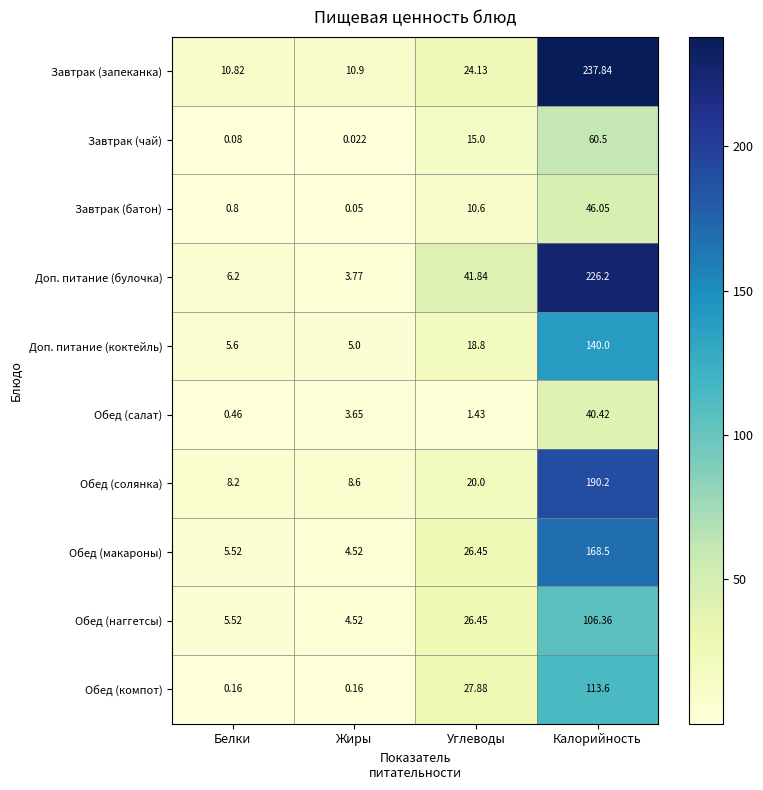

List the labels in order of Завтрак (батон) value, largest first.

Калорийность, Углеводы, Белки, Жиры